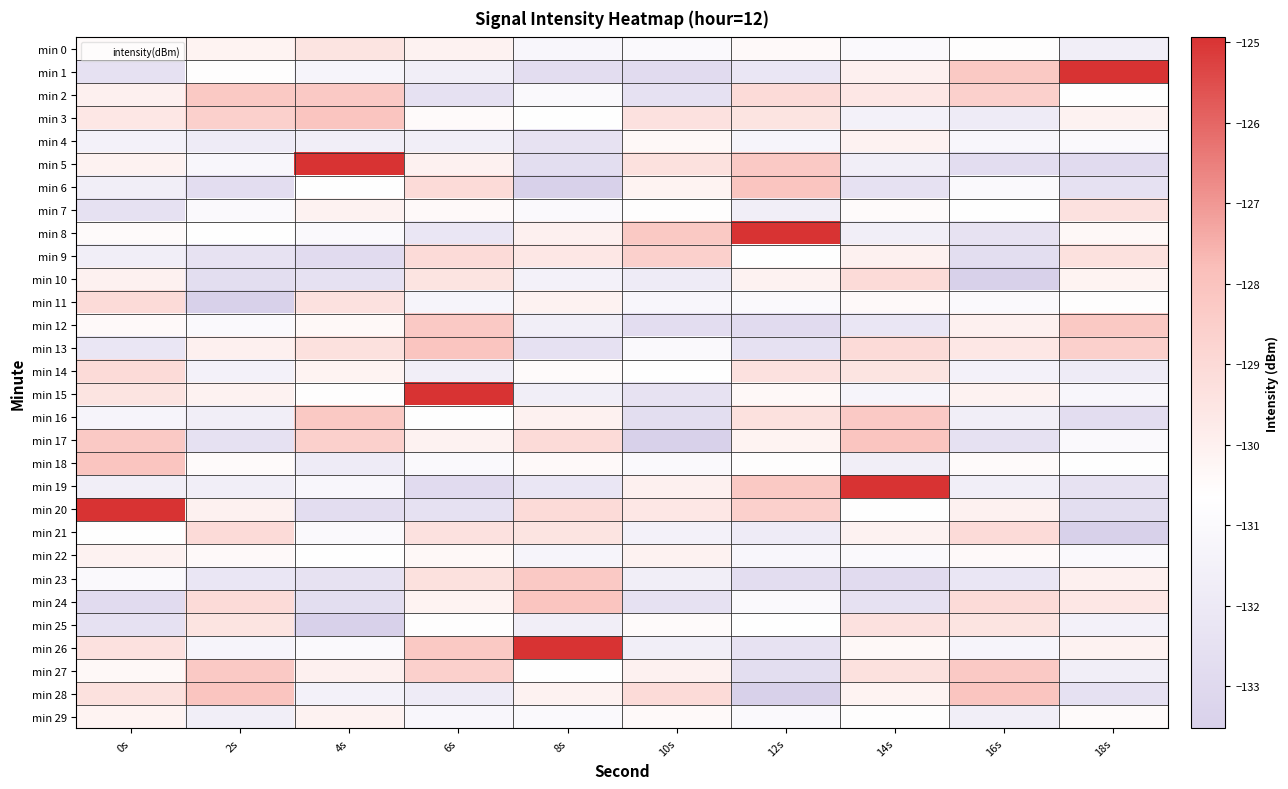

Reading right to left, what are all the values shown in this chart?

min 0: 18s=-131.7	16s=-130.6	14s=-131.0	12s=-130.4	10s=-131.0	8s=-131.2	6s=-130.1	4s=-129.4	2s=-130.1	0s=-130.4
min 1: 18s=-124.9	16s=-128.2	14s=-130.0	12s=-132.1	10s=-132.9	8s=-132.7	6s=-131.7	4s=-131.3	2s=-130.6	0s=-132.5
min 2: 18s=-130.7	16s=-128.6	14s=-129.6	12s=-129.1	10s=-132.5	8s=-131.0	6s=-132.5	4s=-128.3	2s=-128.2	0s=-130.0
min 3: 18s=-130.1	16s=-131.9	14s=-131.5	12s=-129.4	10s=-129.3	8s=-130.7	6s=-130.4	4s=-128.1	2s=-128.6	0s=-129.6
min 4: 18s=-131.0	16s=-131.2	14s=-130.1	12s=-131.3	10s=-130.4	8s=-132.4	6s=-131.7	4s=-131.7	2s=-131.9	0s=-131.5
min 5: 18s=-132.9	16s=-132.7	14s=-131.7	12s=-128.3	10s=-129.3	8s=-132.7	6s=-130.0	4s=-124.9	2s=-131.2	0s=-130.1
min 6: 18s=-132.5	16s=-131.0	14s=-132.5	12s=-128.1	10s=-130.1	8s=-133.5	6s=-129.1	4s=-130.7	2s=-132.7	0s=-131.7
min 7: 18s=-129.3	16s=-130.7	14s=-130.4	12s=-131.7	10s=-130.6	8s=-131.0	6s=-130.4	4s=-130.1	2s=-131.0	0s=-132.5
min 8: 18s=-130.4	16s=-132.4	14s=-131.7	12s=-124.9	10s=-128.2	8s=-130.0	6s=-132.1	4s=-131.0	2s=-130.7	0s=-130.4
min 9: 18s=-129.3	16s=-132.7	14s=-130.0	12s=-130.7	10s=-128.6	8s=-129.6	6s=-129.1	4s=-132.9	2s=-132.4	0s=-131.7
min 10: 18s=-130.1	16s=-133.5	14s=-129.1	12s=-130.1	10s=-131.9	8s=-131.5	6s=-129.4	4s=-132.5	2s=-132.7	0s=-130.0
min 11: 18s=-130.6	16s=-131.0	14s=-130.4	12s=-131.0	10s=-131.2	8s=-130.1	6s=-131.3	4s=-129.3	2s=-133.5	0s=-129.1
min 12: 18s=-128.2	16s=-130.0	14s=-132.1	12s=-132.9	10s=-132.7	8s=-131.7	6s=-128.3	4s=-130.4	2s=-131.0	0s=-130.4
min 13: 18s=-128.6	16s=-129.6	14s=-129.1	12s=-132.5	10s=-131.0	8s=-132.5	6s=-128.1	4s=-129.3	2s=-130.0	0s=-132.1
min 14: 18s=-131.9	16s=-131.5	14s=-129.4	12s=-129.3	10s=-130.7	8s=-130.4	6s=-131.7	4s=-130.1	2s=-131.5	0s=-129.1
min 15: 18s=-131.2	16s=-130.1	14s=-131.3	12s=-130.4	10s=-132.4	8s=-131.7	6s=-124.9	4s=-130.6	2s=-130.1	0s=-129.4
min 16: 18s=-132.7	16s=-131.7	14s=-128.3	12s=-129.3	10s=-132.7	8s=-130.0	6s=-130.7	4s=-128.2	2s=-131.7	0s=-131.3
min 17: 18s=-131.0	16s=-132.5	14s=-128.1	12s=-130.1	10s=-133.5	8s=-129.1	6s=-130.1	4s=-128.6	2s=-132.5	0s=-128.3
min 18: 18s=-130.7	16s=-130.4	14s=-131.7	12s=-130.6	10s=-131.0	8s=-130.4	6s=-131.0	4s=-131.9	2s=-130.4	0s=-128.1
min 19: 18s=-132.4	16s=-131.7	14s=-124.9	12s=-128.2	10s=-130.0	8s=-132.1	6s=-132.9	4s=-131.2	2s=-131.7	0s=-131.7
min 20: 18s=-132.7	16s=-130.0	14s=-130.7	12s=-128.6	10s=-129.6	8s=-129.1	6s=-132.5	4s=-132.7	2s=-130.0	0s=-124.9
min 21: 18s=-133.5	16s=-129.1	14s=-130.1	12s=-131.9	10s=-131.5	8s=-129.4	6s=-129.3	4s=-131.0	2s=-129.1	0s=-130.7
min 22: 18s=-131.0	16s=-130.4	14s=-131.0	12s=-131.2	10s=-130.1	8s=-131.3	6s=-130.4	4s=-130.7	2s=-130.4	0s=-130.1
min 23: 18s=-130.0	16s=-132.1	14s=-132.9	12s=-132.7	10s=-131.7	8s=-128.3	6s=-129.3	4s=-132.4	2s=-132.1	0s=-131.0
min 24: 18s=-129.6	16s=-129.1	14s=-132.5	12s=-131.0	10s=-132.5	8s=-128.1	6s=-130.1	4s=-132.7	2s=-129.1	0s=-132.9
min 25: 18s=-131.5	16s=-129.4	14s=-129.3	12s=-130.7	10s=-130.4	8s=-131.7	6s=-130.6	4s=-133.5	2s=-129.4	0s=-132.5
min 26: 18s=-130.1	16s=-131.3	14s=-130.4	12s=-132.4	10s=-131.7	8s=-124.9	6s=-128.2	4s=-131.0	2s=-131.3	0s=-129.3
min 27: 18s=-131.7	16s=-128.3	14s=-129.3	12s=-132.7	10s=-130.0	8s=-130.7	6s=-128.6	4s=-130.0	2s=-128.3	0s=-130.4
min 28: 18s=-132.5	16s=-128.1	14s=-130.1	12s=-133.5	10s=-129.1	8s=-130.1	6s=-131.9	4s=-131.5	2s=-128.1	0s=-129.3
min 29: 18s=-130.4	16s=-131.7	14s=-130.6	12s=-131.0	10s=-130.4	8s=-131.0	6s=-131.2	4s=-130.1	2s=-131.7	0s=-130.1